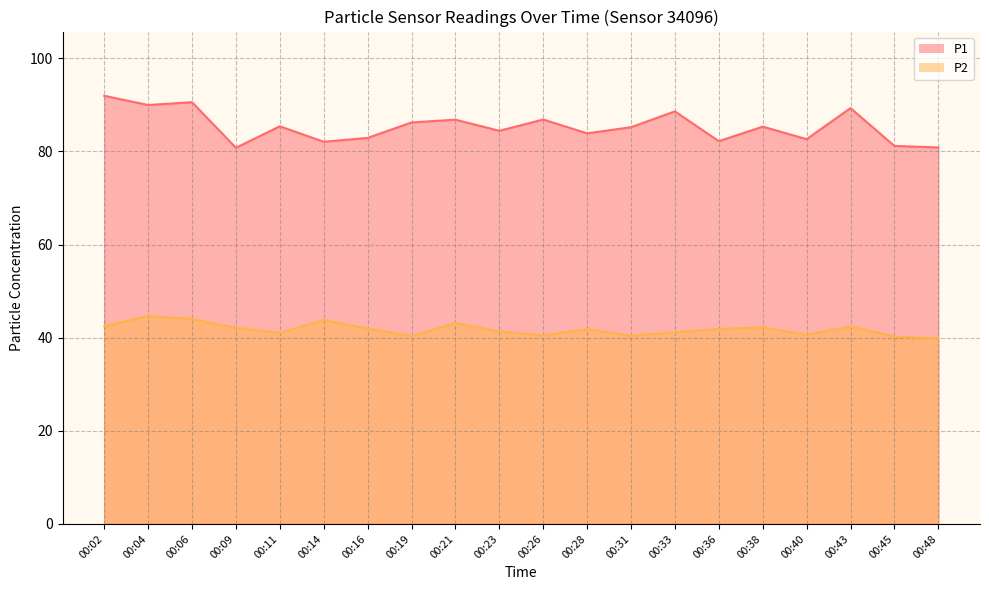

What is the total value across all series at 00:19?

126.6